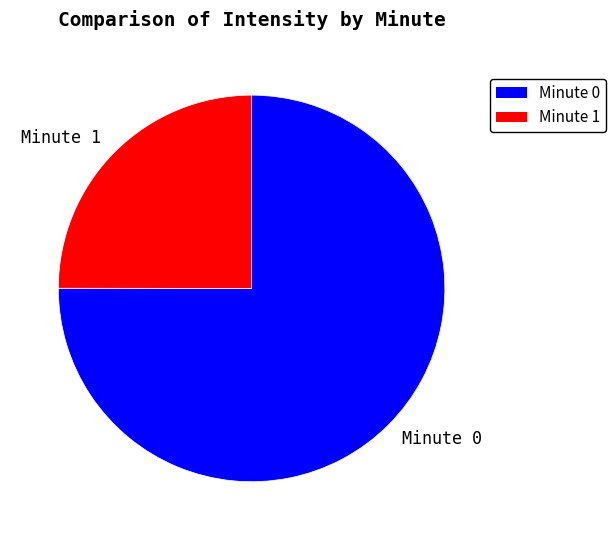

Combined, do Minute 0 and Minute 1 account for over 50%?

Yes